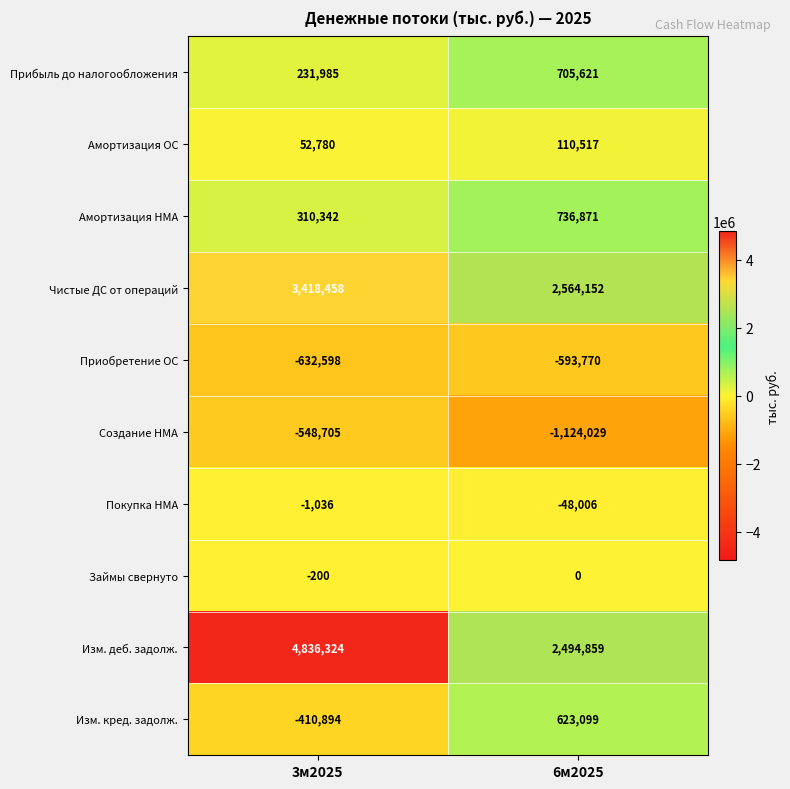

What is the total value across all series at 3м2025?

7256456